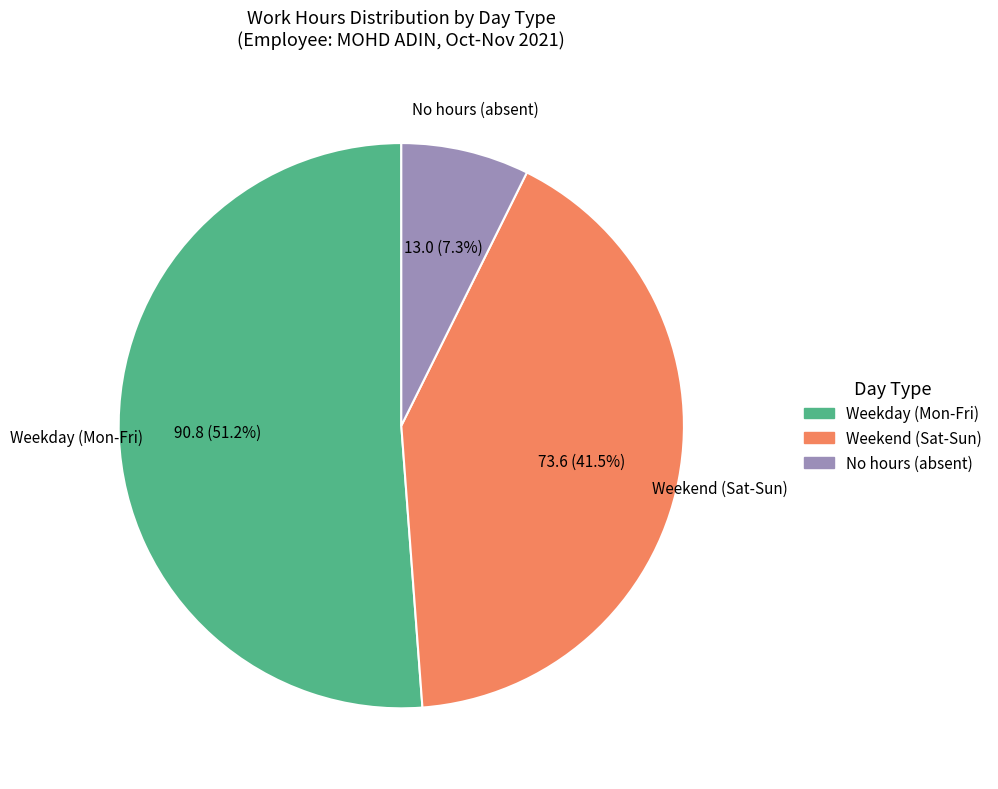

Is there a majority slice in this chart?

Yes